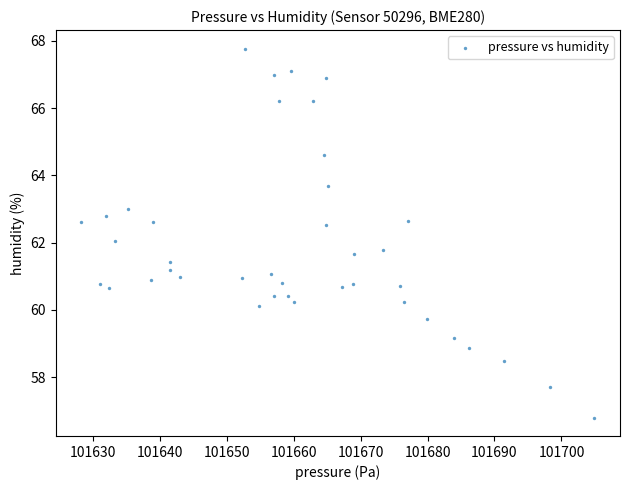

What is the range of Y values (max minus min)?

11.0